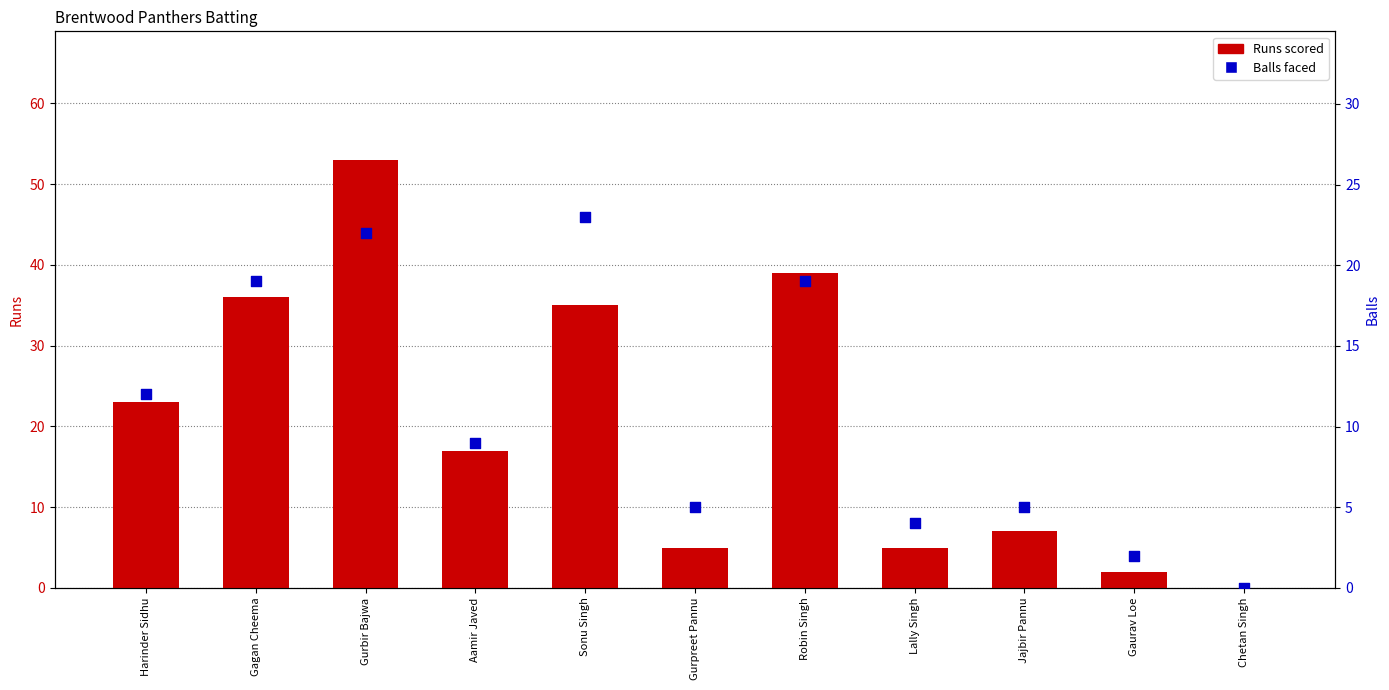

Which series has the largest total across all categories?

Runs